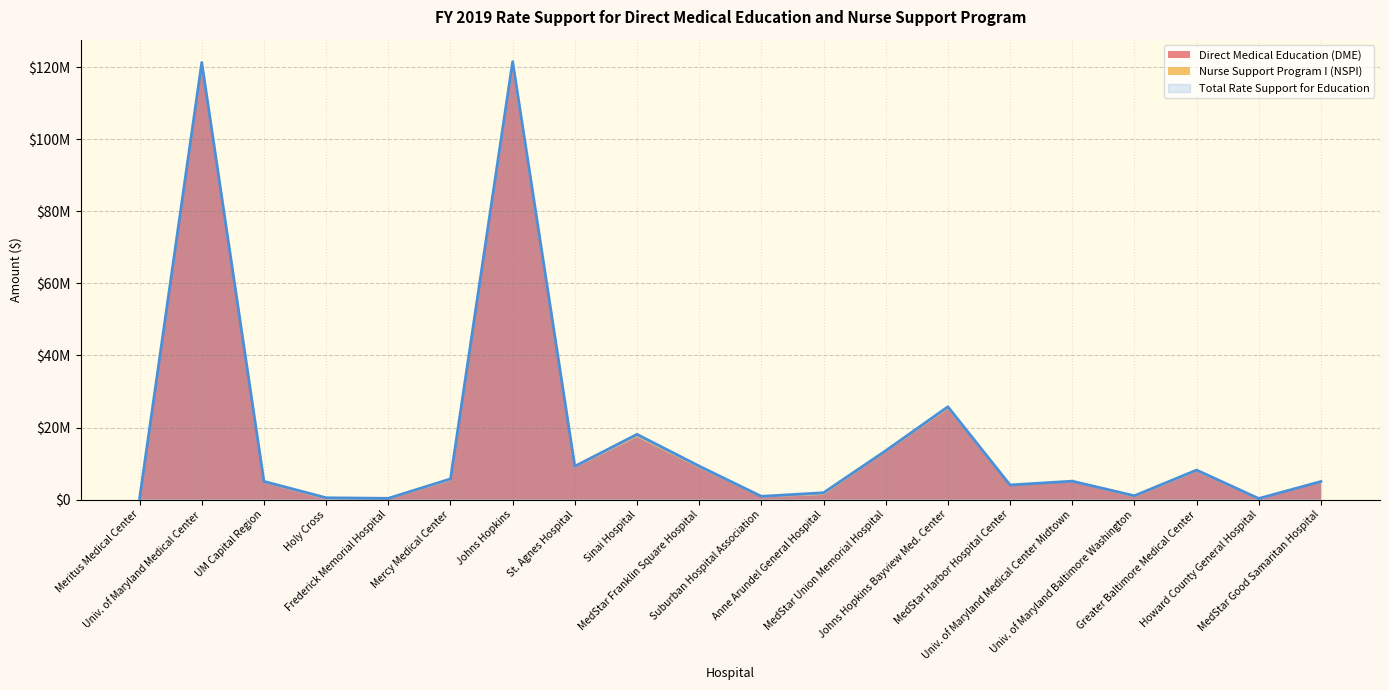

Rank the series at Howard County General Hospital from lowest to highest value.

Direct Medical Education (DME), Nurse Support Program I (NSPI), Total Rate Support for Education